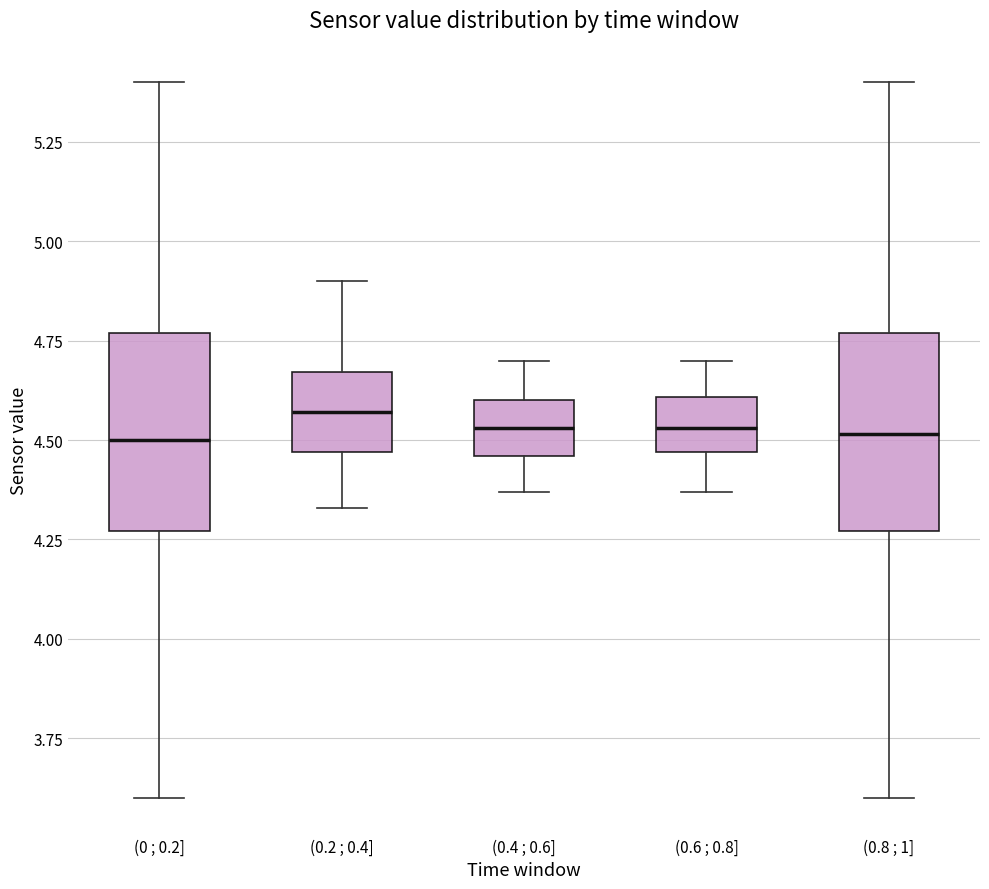

Reading left to right, read every box against the y-axis: the position of its median line, the range the box covers, and the ends of its whiskers. The values are not printed on the chart, so give them approximately, as read against the axis.

(0 ; 0.2]: median 4.50, box 4.25 to 4.75, whiskers 3.60 to 5.40
(0.2 ; 0.4]: median 4.55, box 4.45 to 4.65, whiskers 4.35 to 4.90
(0.4 ; 0.6]: median 4.55, box 4.45 to 4.60, whiskers 4.35 to 4.70
(0.6 ; 0.8]: median 4.55, box 4.45 to 4.60, whiskers 4.35 to 4.70
(0.8 ; 1]: median 4.50, box 4.25 to 4.75, whiskers 3.60 to 5.40